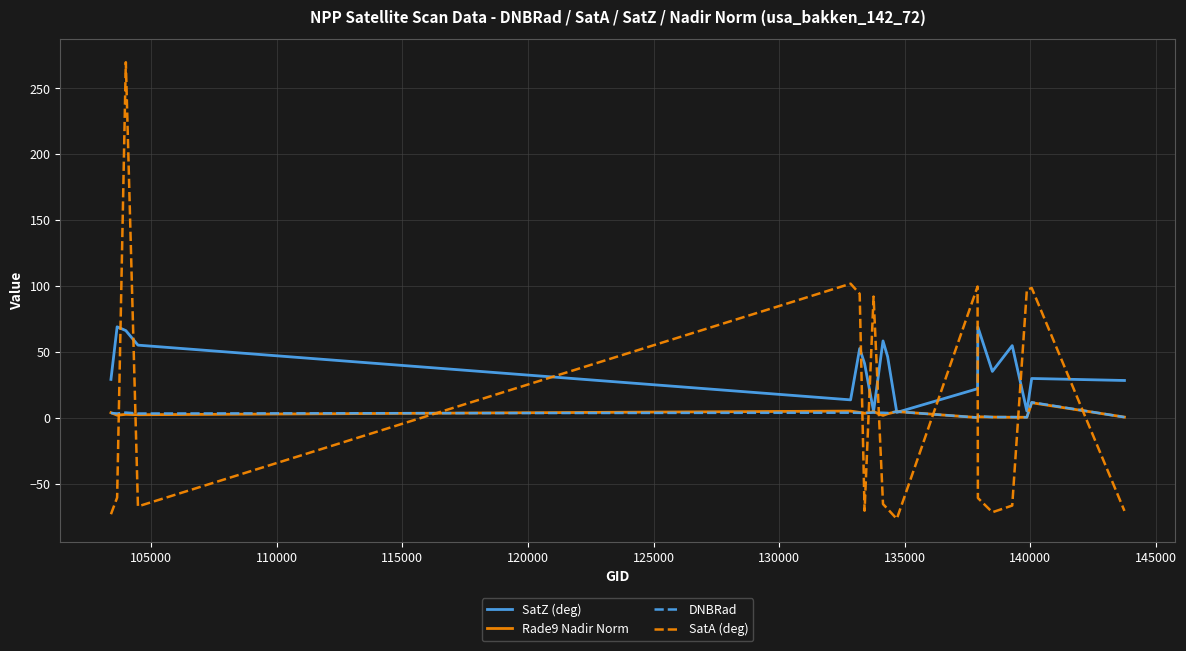

Which series has the largest total across all categories?

SatZ (deg)